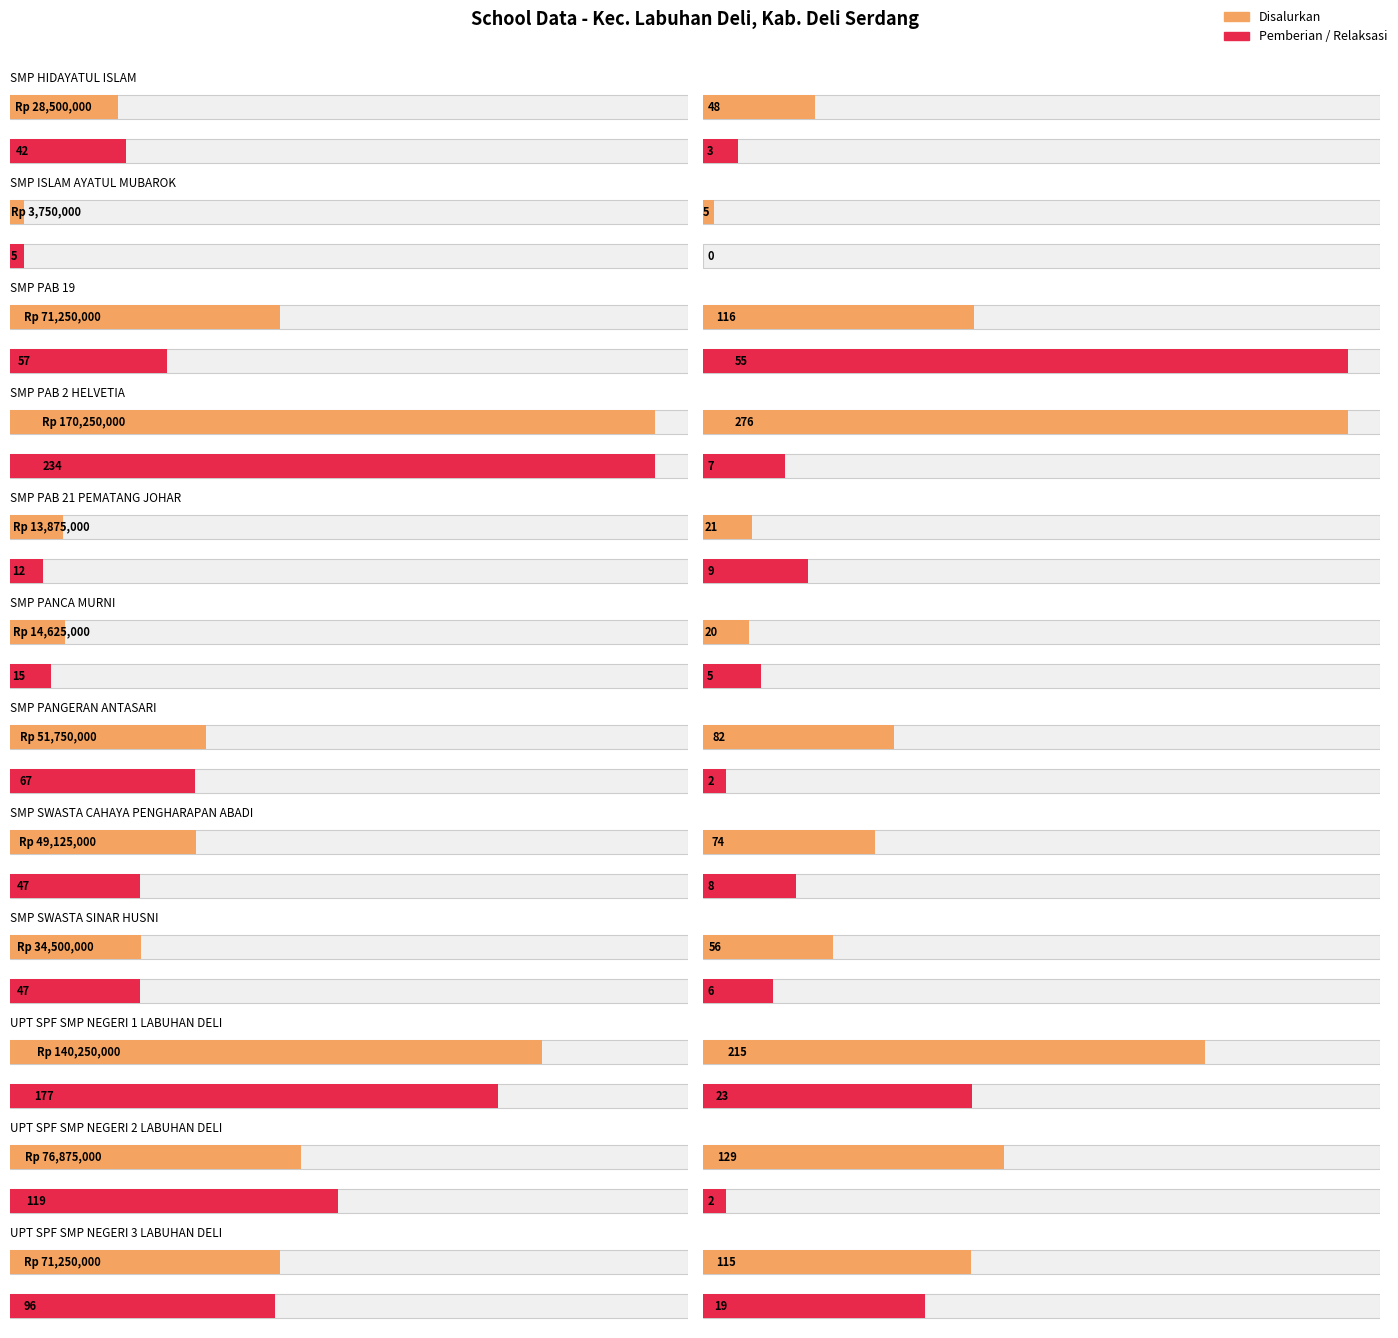

Which series has the widest spread of values?

Disalurkan (Dana)